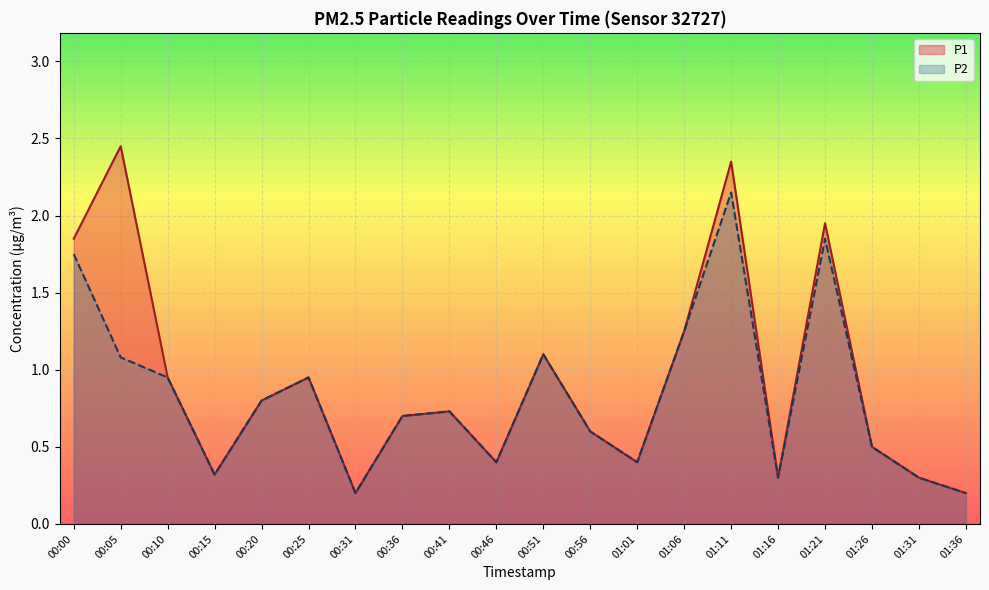

At which category is the sum across all series the highest?

01:11